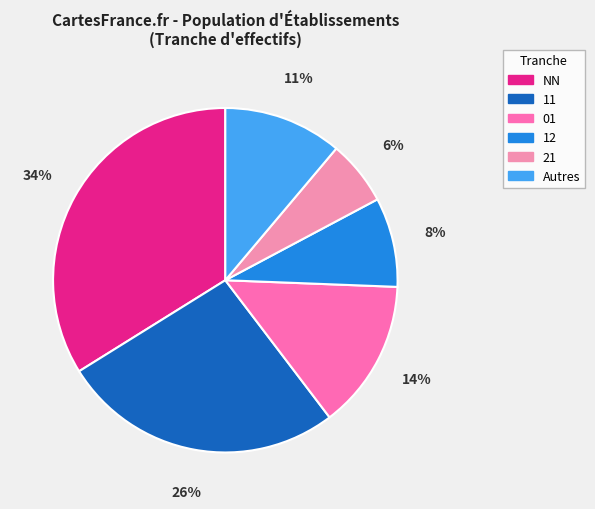

How many slices are in this pie chart?

6